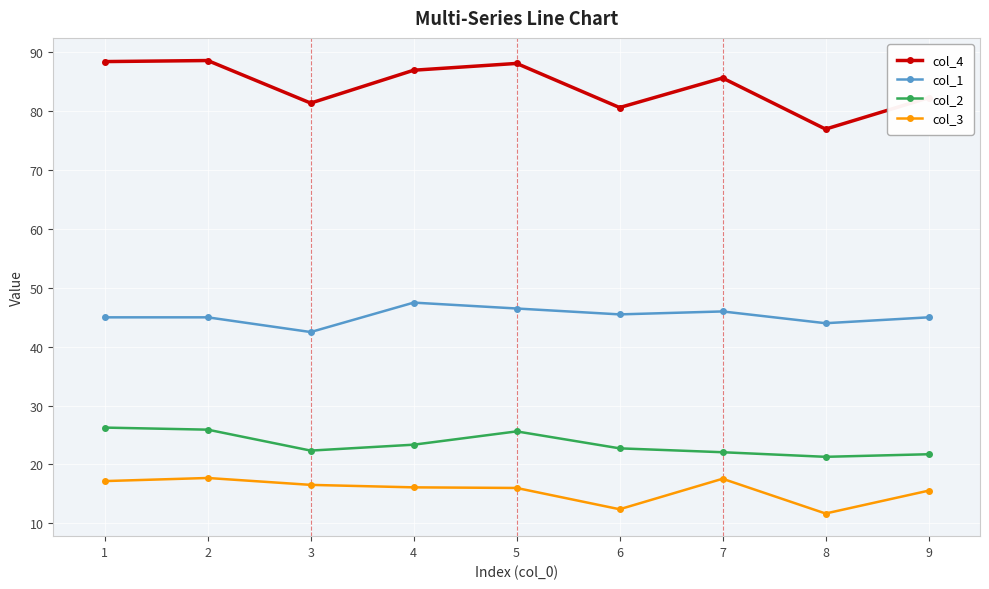

Does the chart display data point markers on the line(s)?

Yes